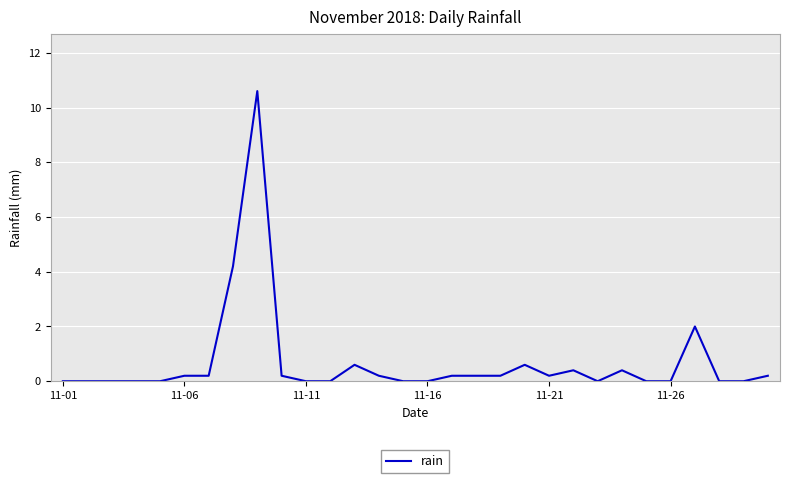

How many distinct data groups are displayed?

1